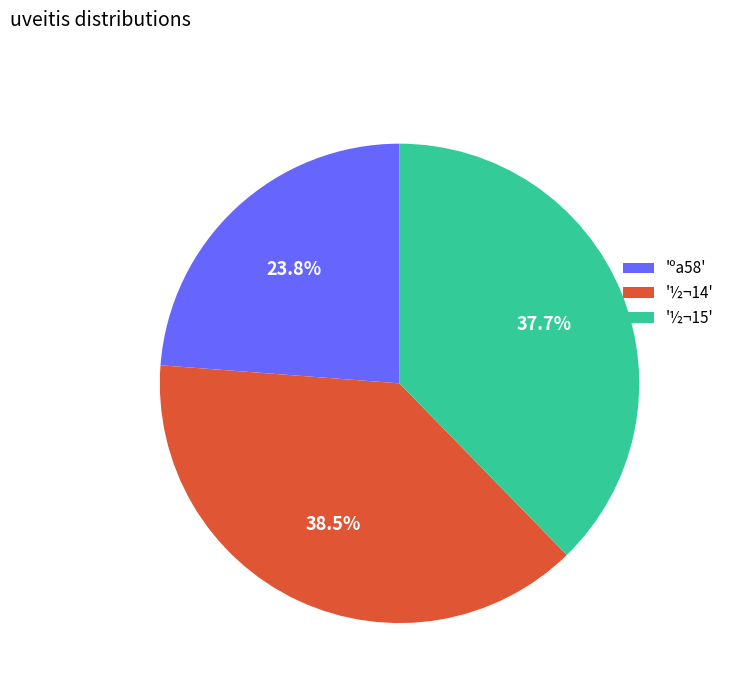

What portion of the pie excludes '½¬15'?

62.3%